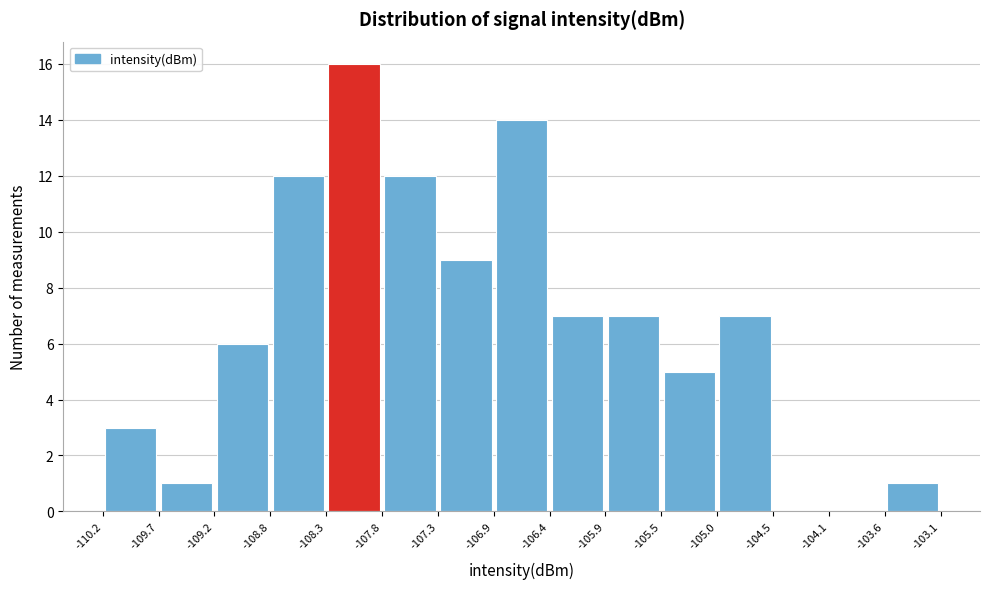

Reading left to right, list every bar in this chart as the range it spans on the x-axis followed by its height. The values are not printed on the chart, so give them approximately, as read against the axis.

-110.2 to -109.7: 3
-109.7 to -109.2: 1
-109.2 to -108.8: 6
-108.8 to -108.3: 12
-108.3 to -107.8: 16
-107.8 to -107.3: 12
-107.3 to -106.9: 9
-106.9 to -106.4: 14
-106.4 to -105.9: 7
-105.9 to -105.5: 7
-105.5 to -105.0: 5
-105.0 to -104.5: 7
-104.5 to -104.1: 0
-104.1 to -103.6: 0
-103.6 to -103.1: 1